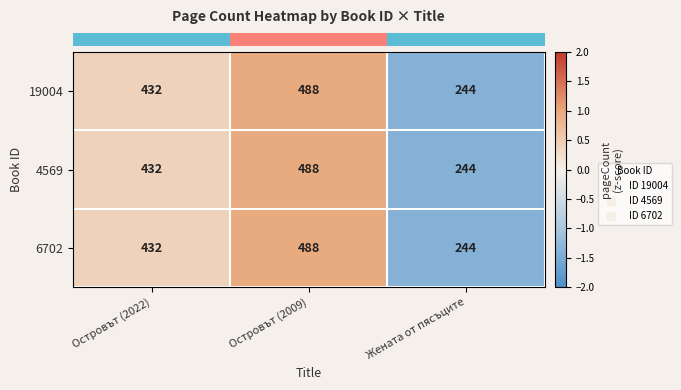

At which label does 4569 reach its minimum?

Жената от пясъците